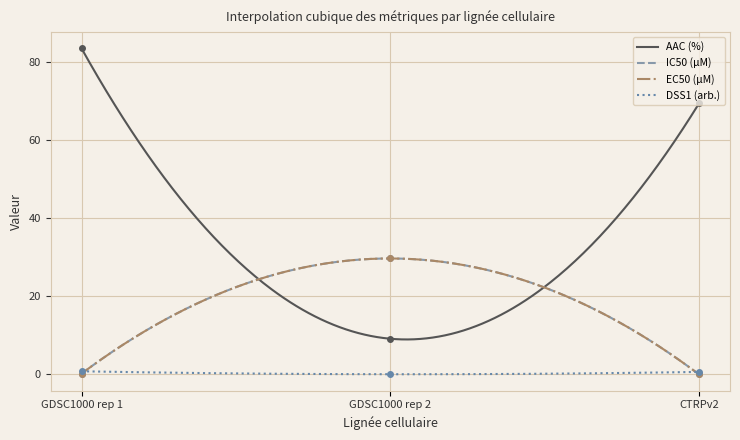

Where does the AAC (%) series first go above 69?

GDSC1000 rep 1